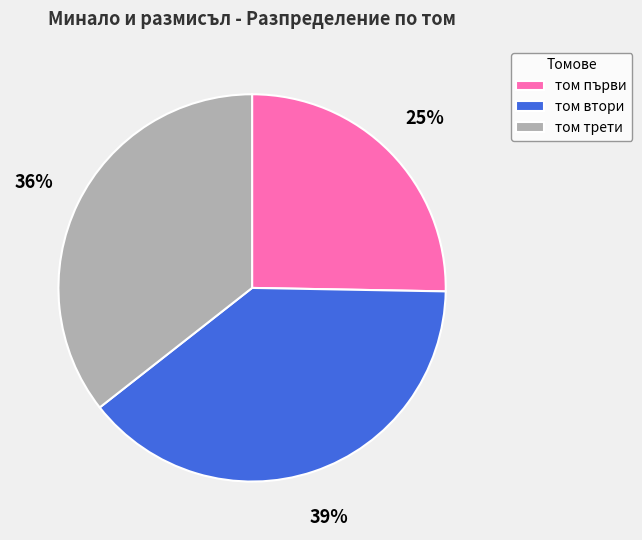

Which slice is the largest?

том втори